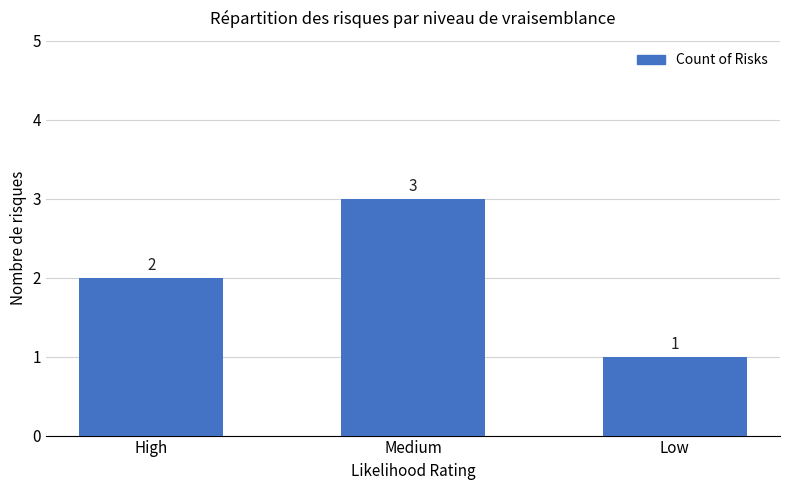

Is it true that the value at Low is 1?

True